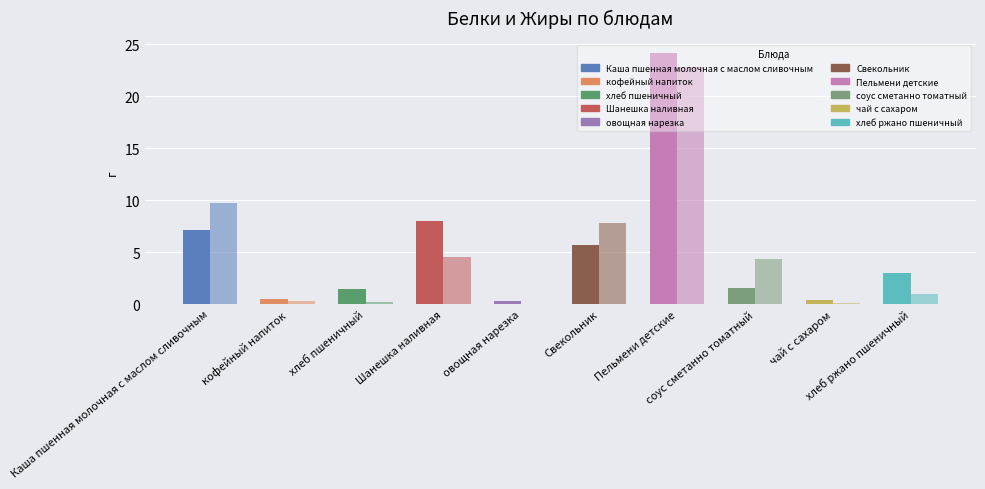

Is it true that Жиры equals 1.0 at хлеб ржано пшеничный?

True